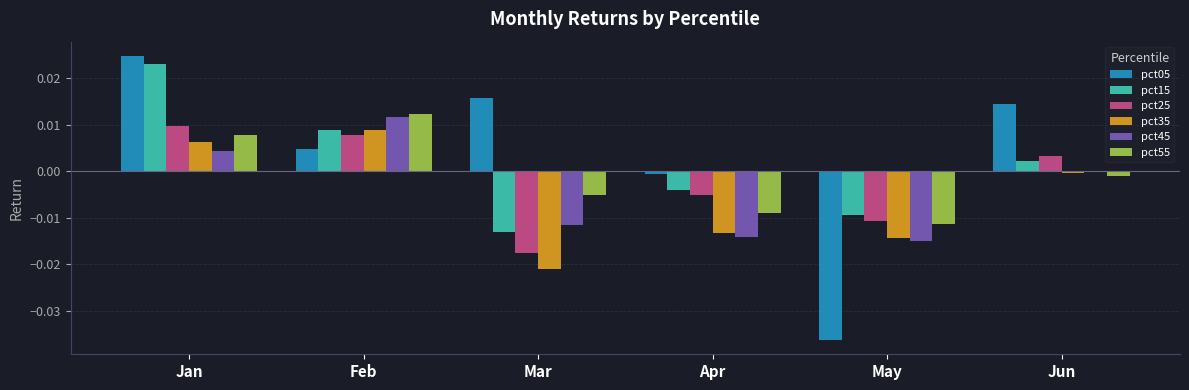

Is it true that pct15 equals -0.0 at Apr?

True